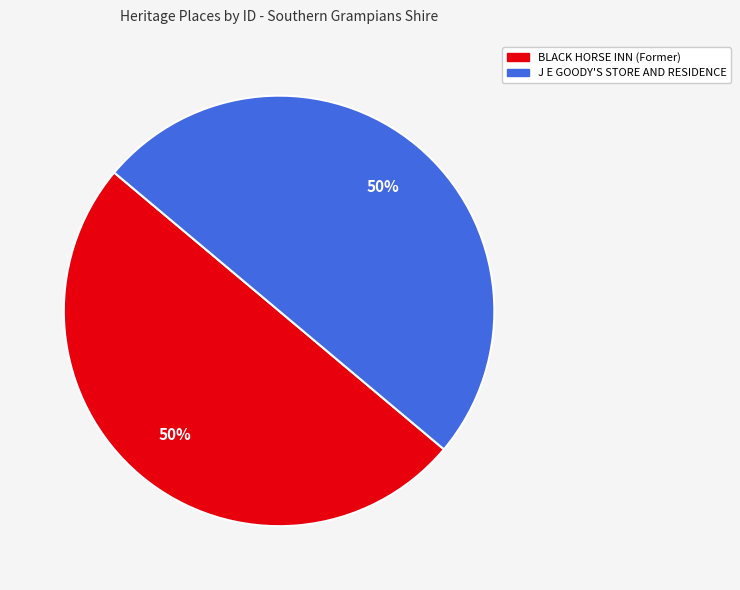

The BLACK HORSE INN (Former) slice represents 50% of the pie. True or false?

True